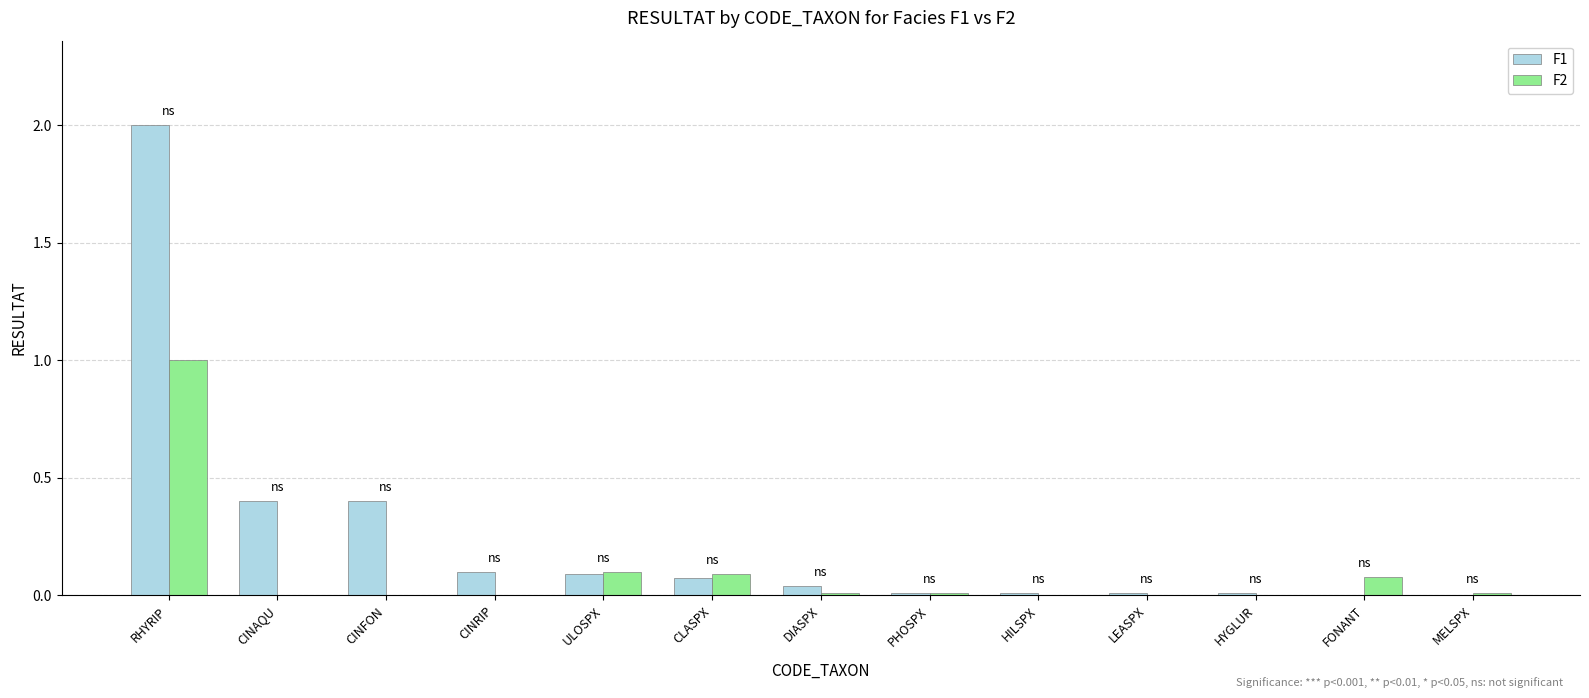

The value of F1 at MELSPX is 0.0. True or false?

True